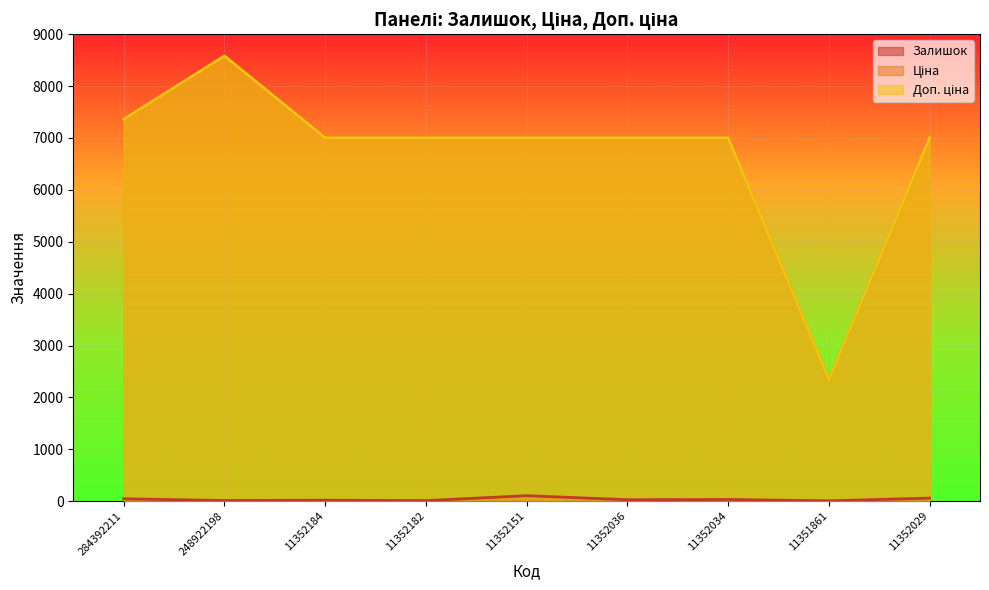

Reading left to right, transcribe all the data shown in this chart.

Залишок: 45.0	12.0	18.0	10.0	105.0	27.0	32.0	6.0	58.0
Ціна: 7360.2	8581.1	7002.7	7002.7	7002.7	7002.7	7002.7	2340.3	7002.7
Доп. ціна: 7360.2	8581.1	7002.7	7002.7	7002.7	7002.7	7002.7	2340.0	7002.7